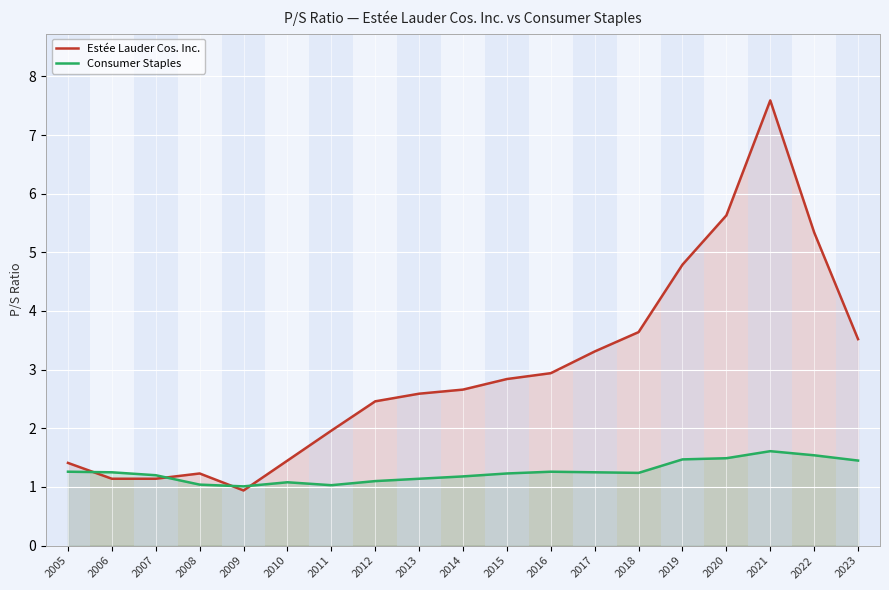

Which series has the largest range (max minus min)?

Estée Lauder Cos. Inc.